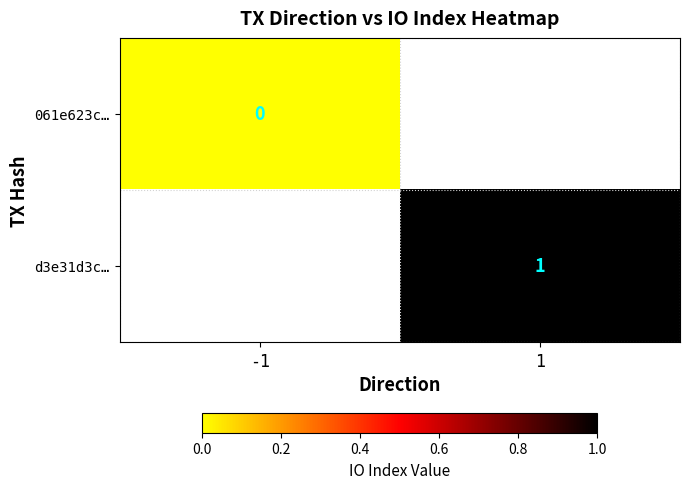

True or false: d3e31d3c… has a value of 0.6 at 1.

False